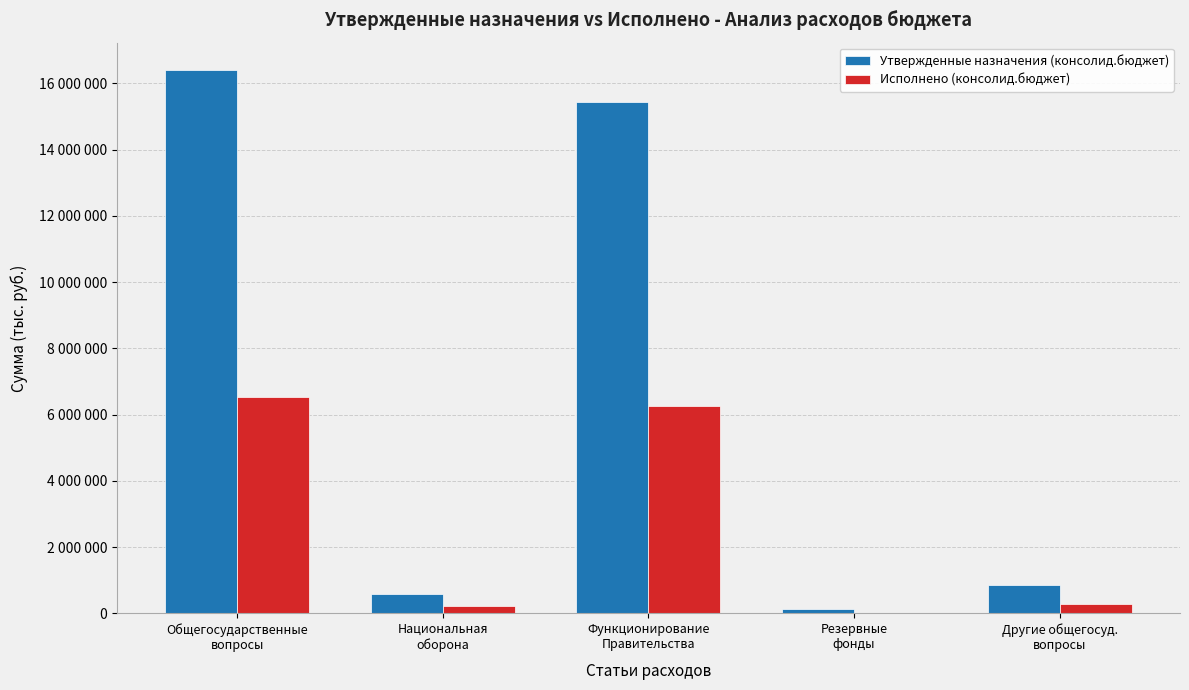

Which series has the largest total across all categories?

Утвержденные назначения (консолид.бюджет)